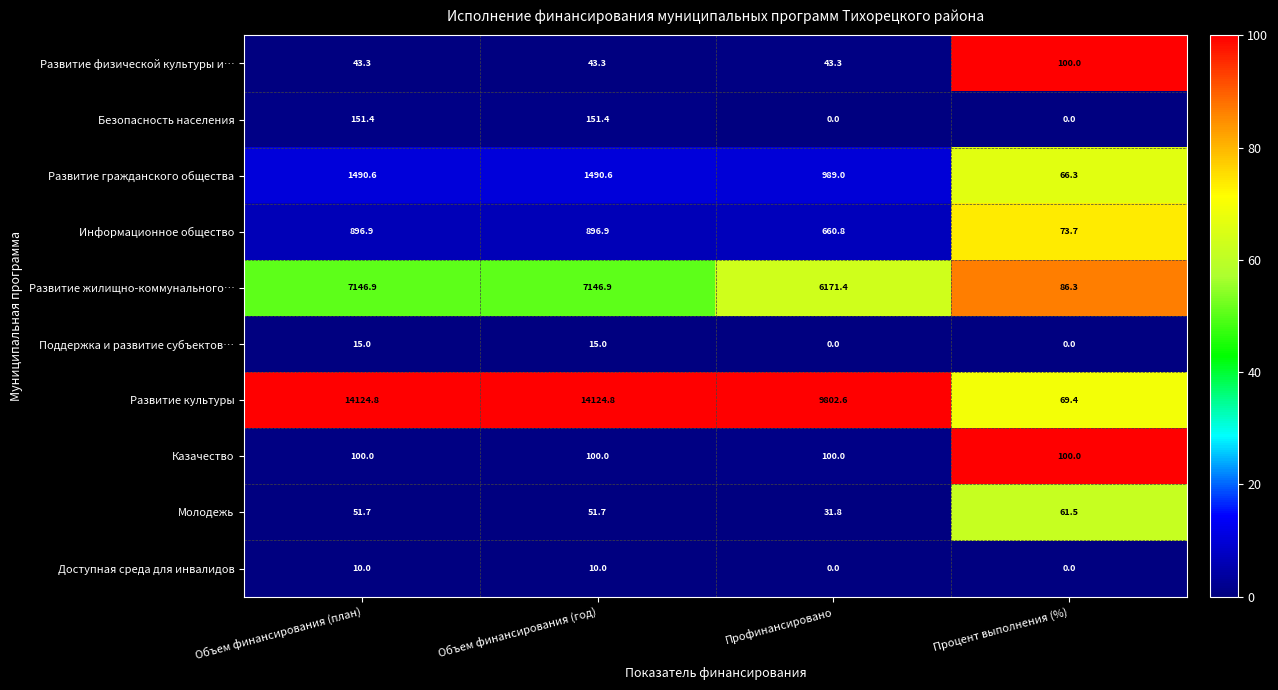

The value of Доступная среда для инвалидов at Объем финансирования (план) is 10.0. True or false?

True